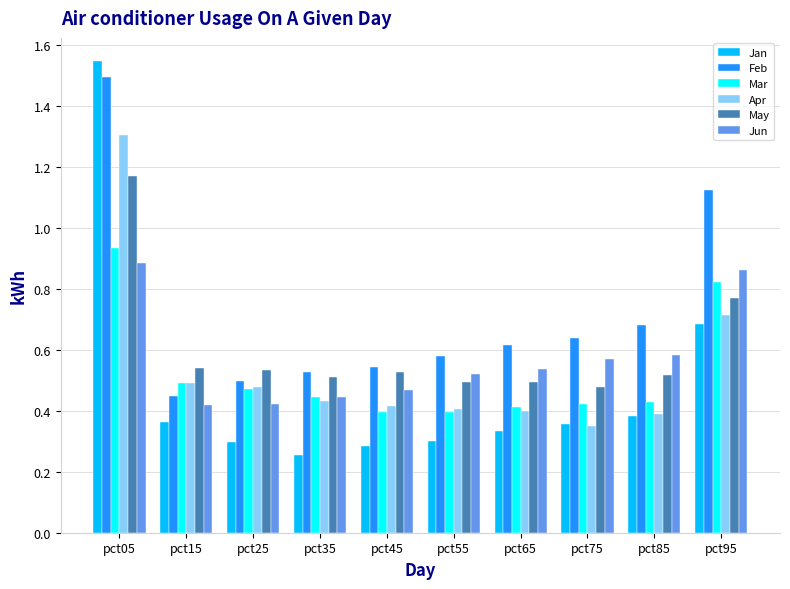

Count the Mar values in the range 0 to 1.

10